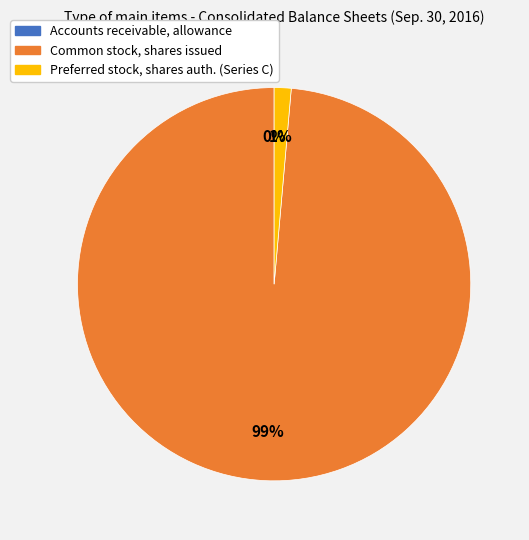

Is there any slice that represents more than half of the pie?

Yes